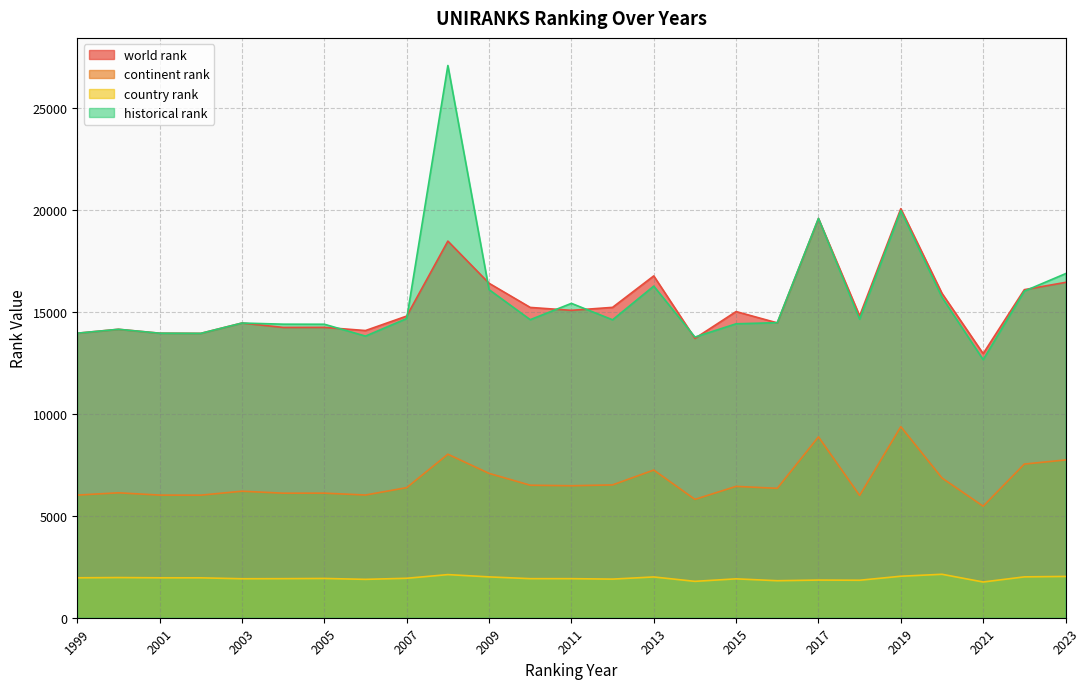

Which category has the highest value across all series?

2008